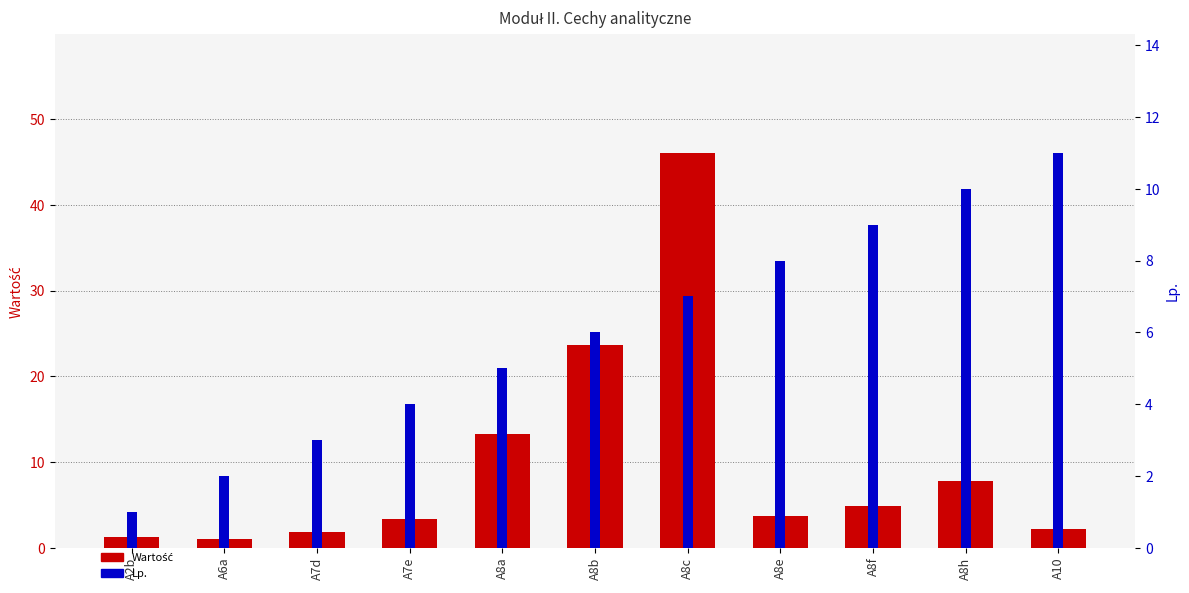

How many groups of bars are there?

11